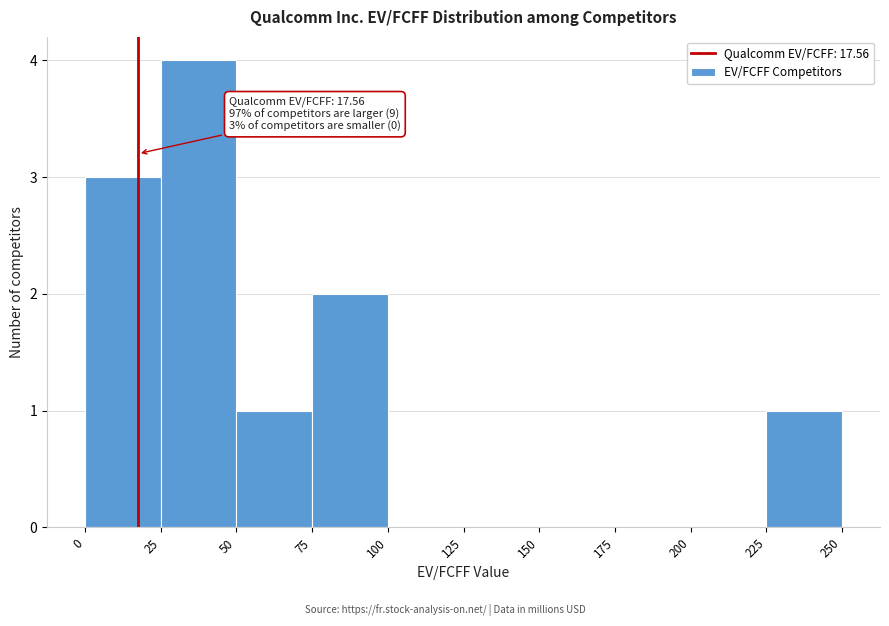

Which range on the x-axis has the tallest bar?

25 to 50